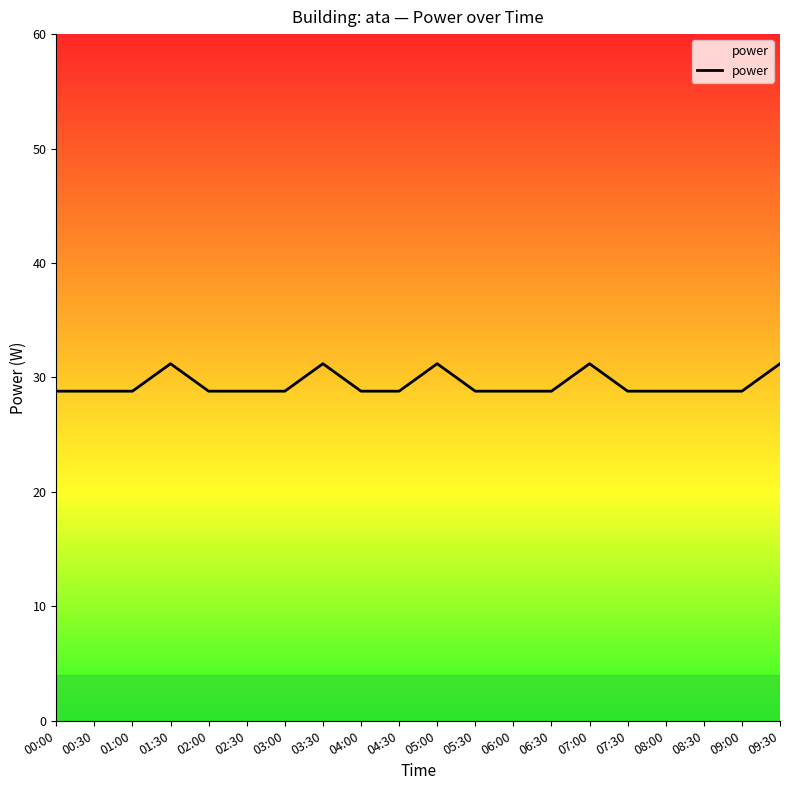

Between 07:30 and 09:30, which is larger?

09:30